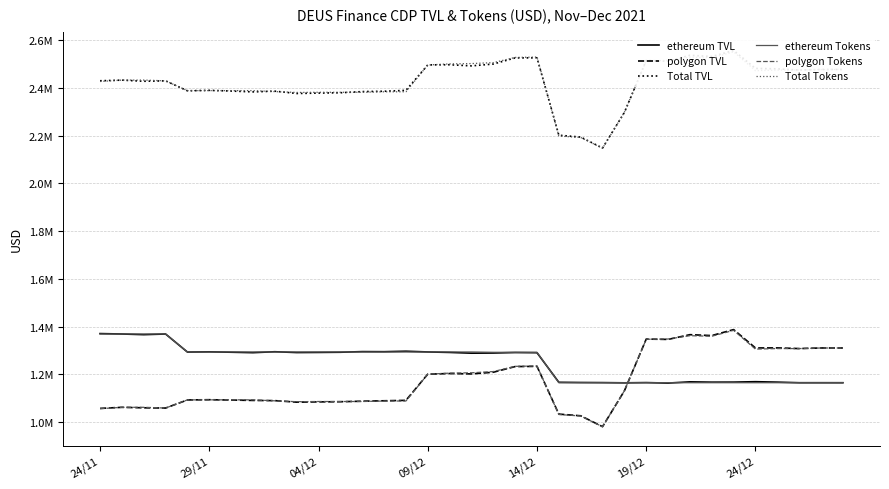

What is the greatest value displayed?

2555998.5